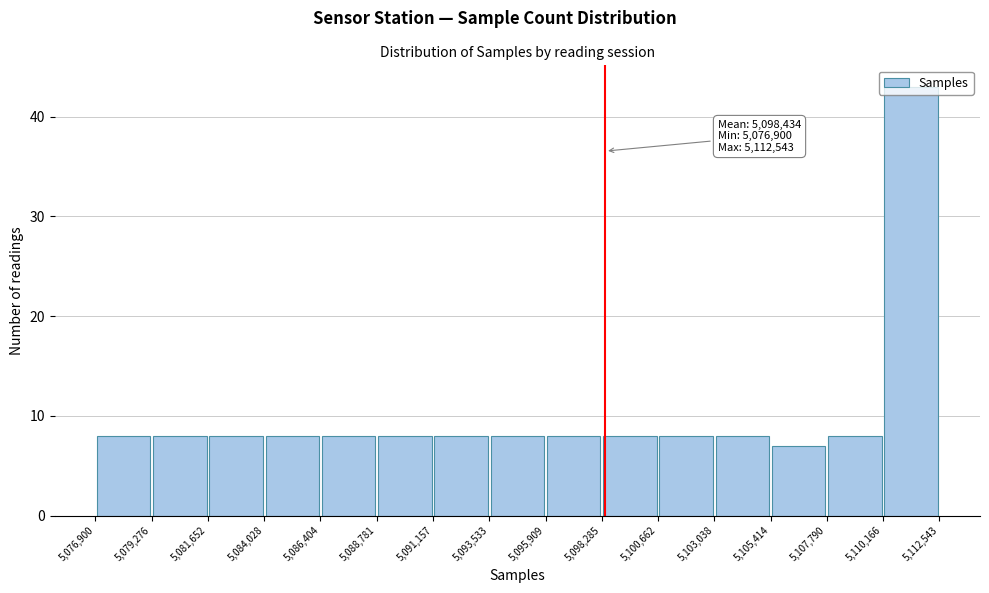

Which range on the x-axis has the tallest bar?

5,110,166 to 5,112,543